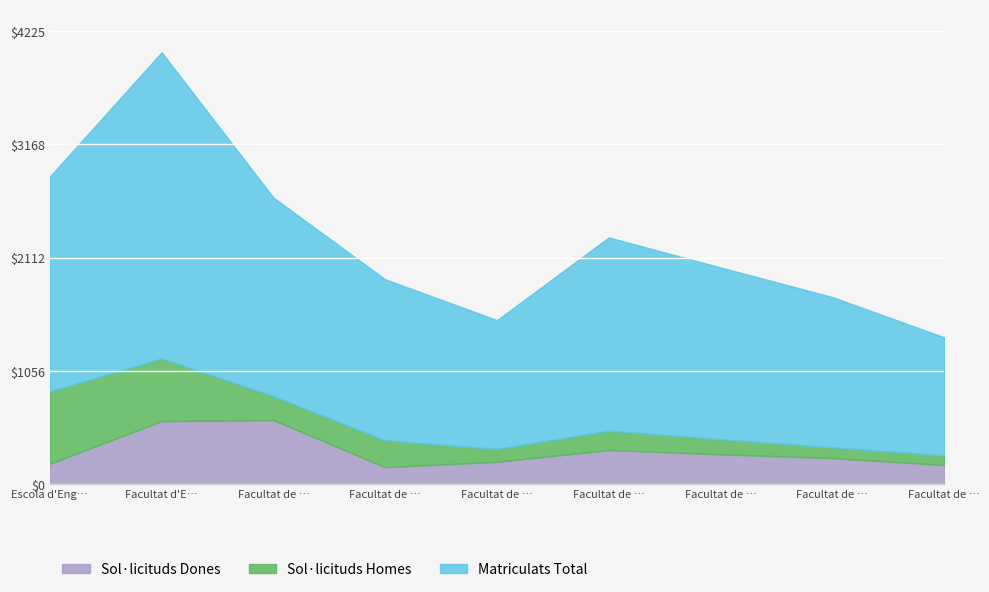

What is the average value of the Sol·licituds Homes series?

262